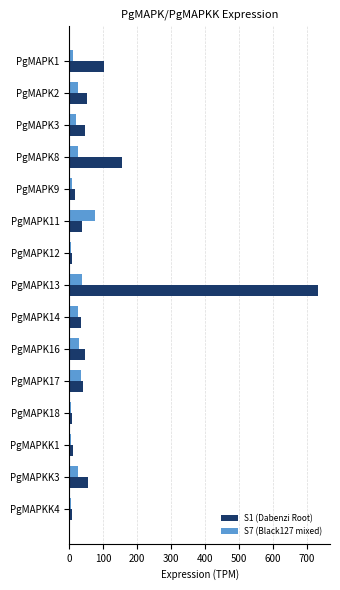

Which series has the largest range (max minus min)?

S1 (Dabenzi Root)